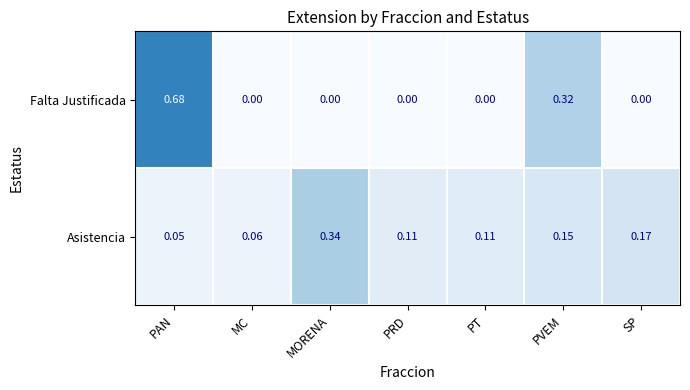

Rank the series by their maximum value, from lowest to highest.

Asistencia, Falta Justificada